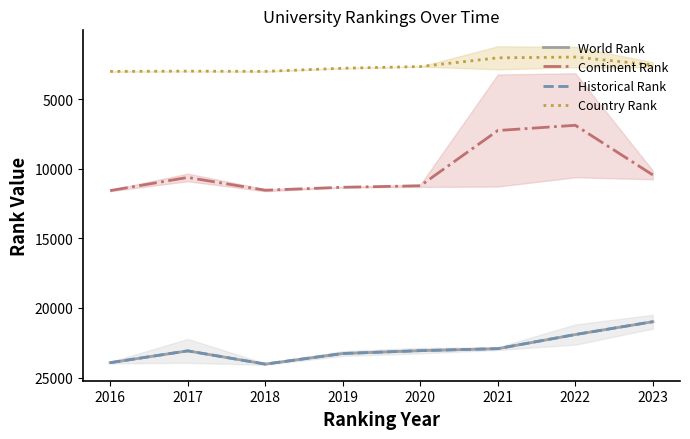

Is it true that World Rank equals 33683.8 at 2023?

False